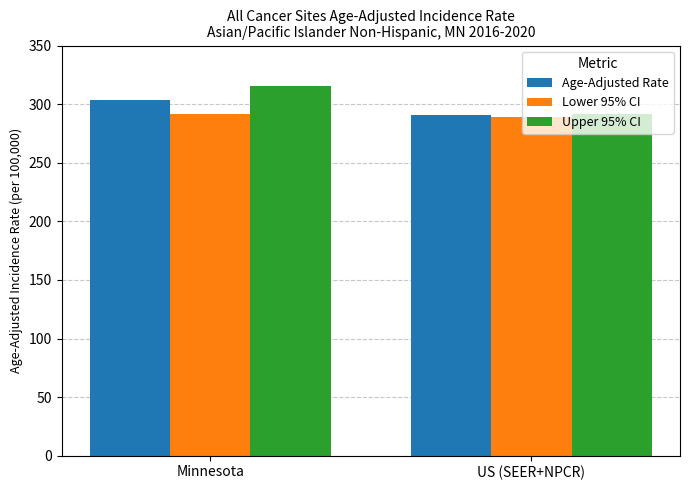

Which category has the highest value in the Upper 95% CI series?

Minnesota